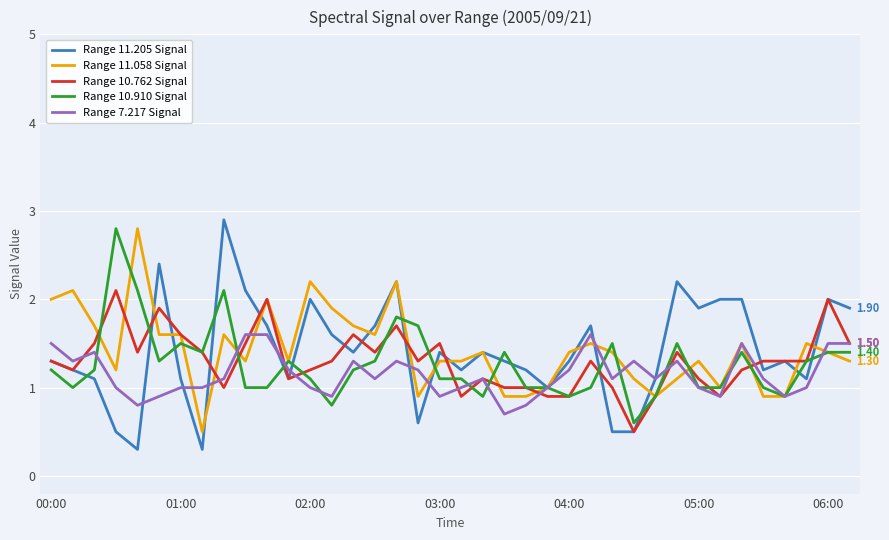

Is this an area chart (filled region under the line)?

No